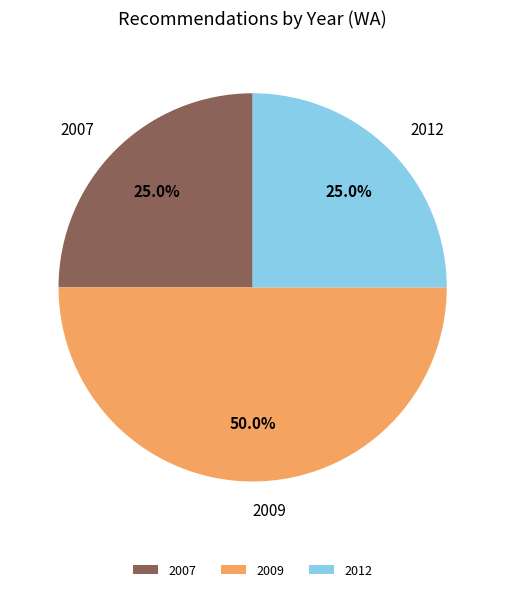

Does 2012 represent more than half of the total?

No